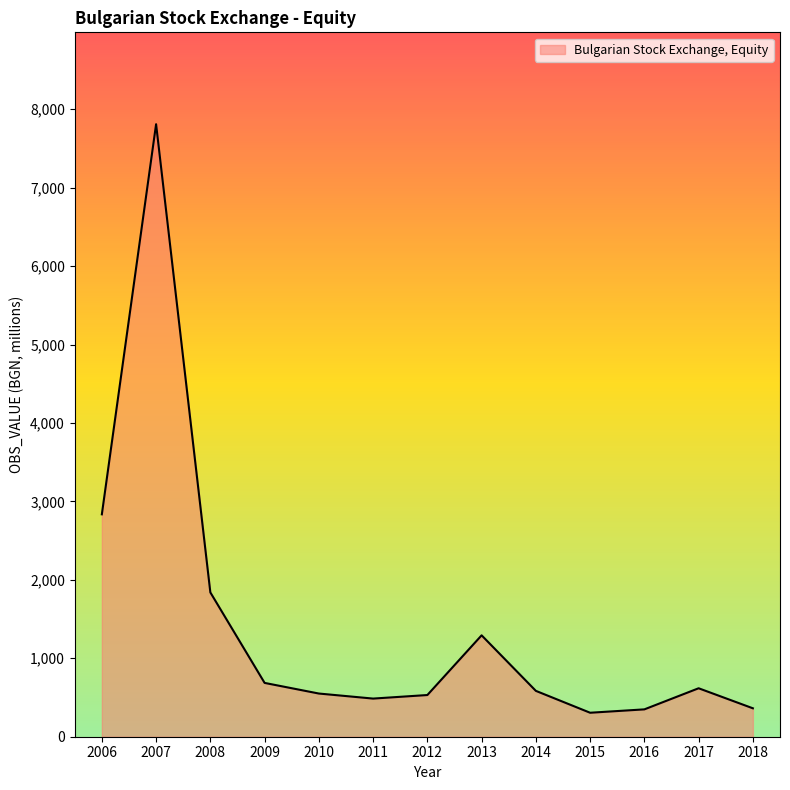

The chart shows a value of 362.4 at 2018. True or false?

True